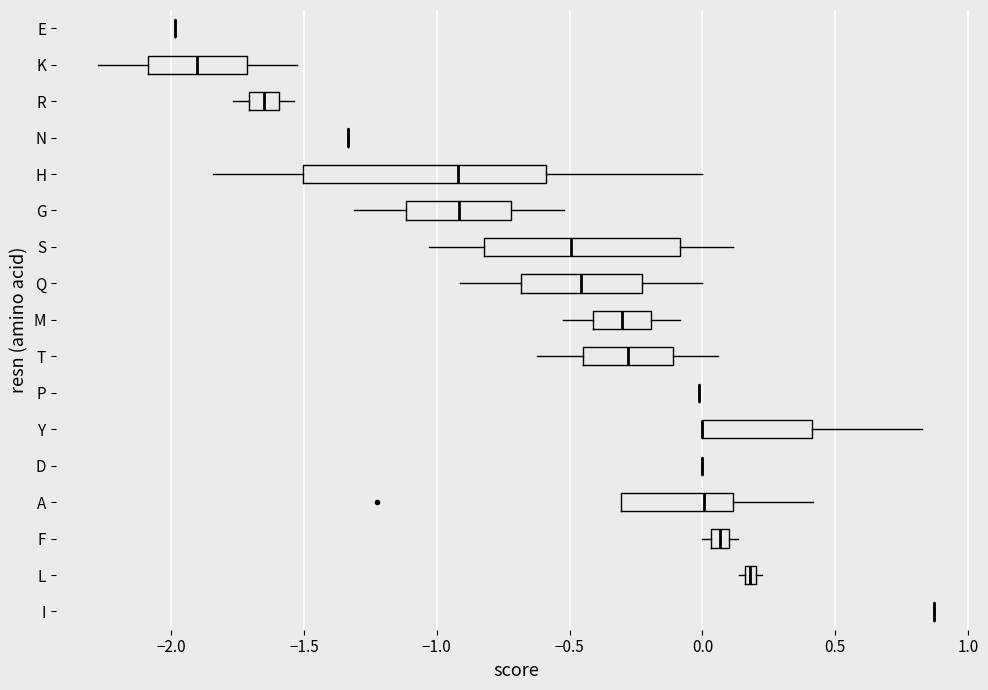

Where does the median line of the box for G sit on the x-axis? The values are not printed on the chart, so give them approximately, as read against the axis.

-0.90